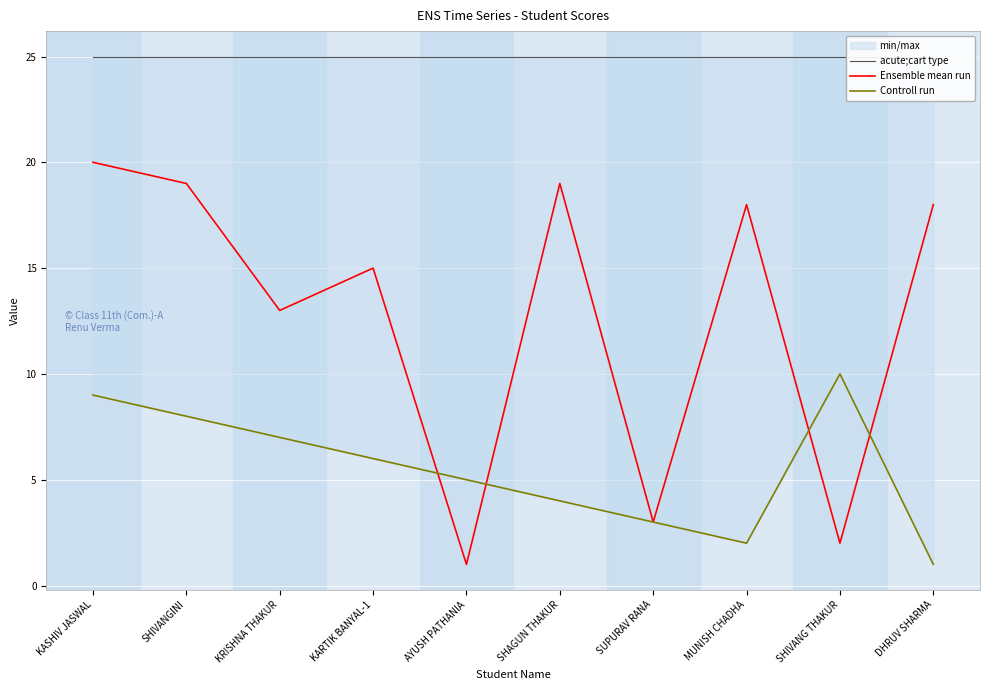

Which series has the widest spread of values?

Ensemble mean run